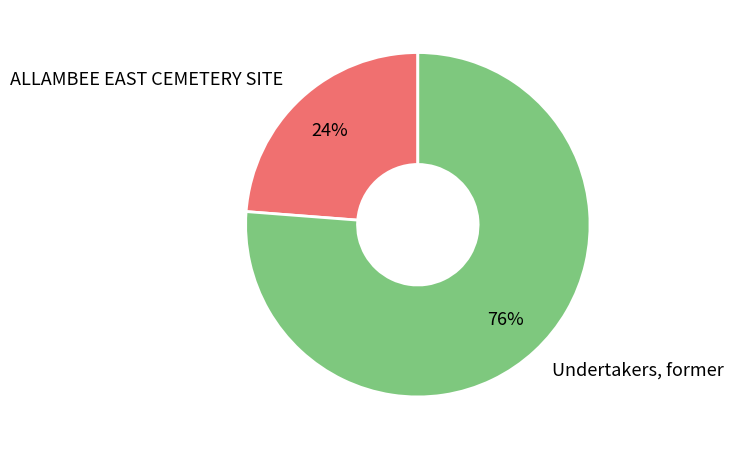

To the nearest percent, what is the combined percentage of ALLAMBEE EAST CEMETERY SITE and Undertakers, former?

100%